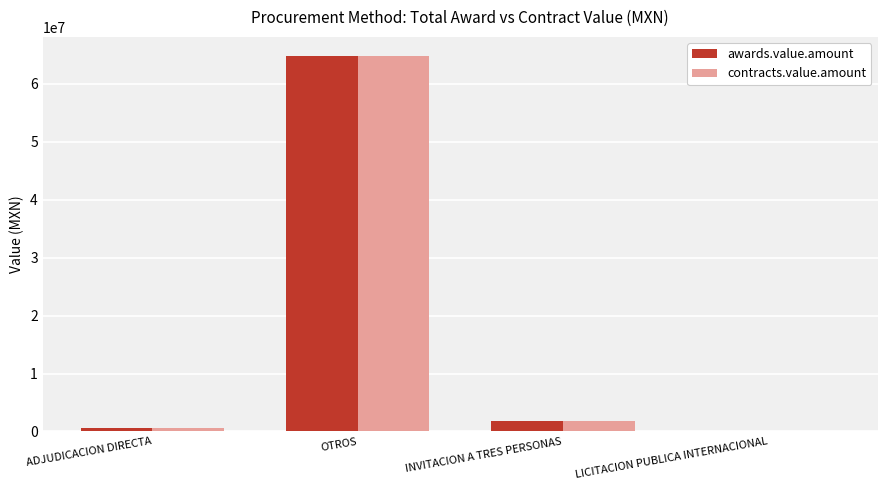

What are all the series names shown in the legend?

awards.value.amount, contracts.value.amount